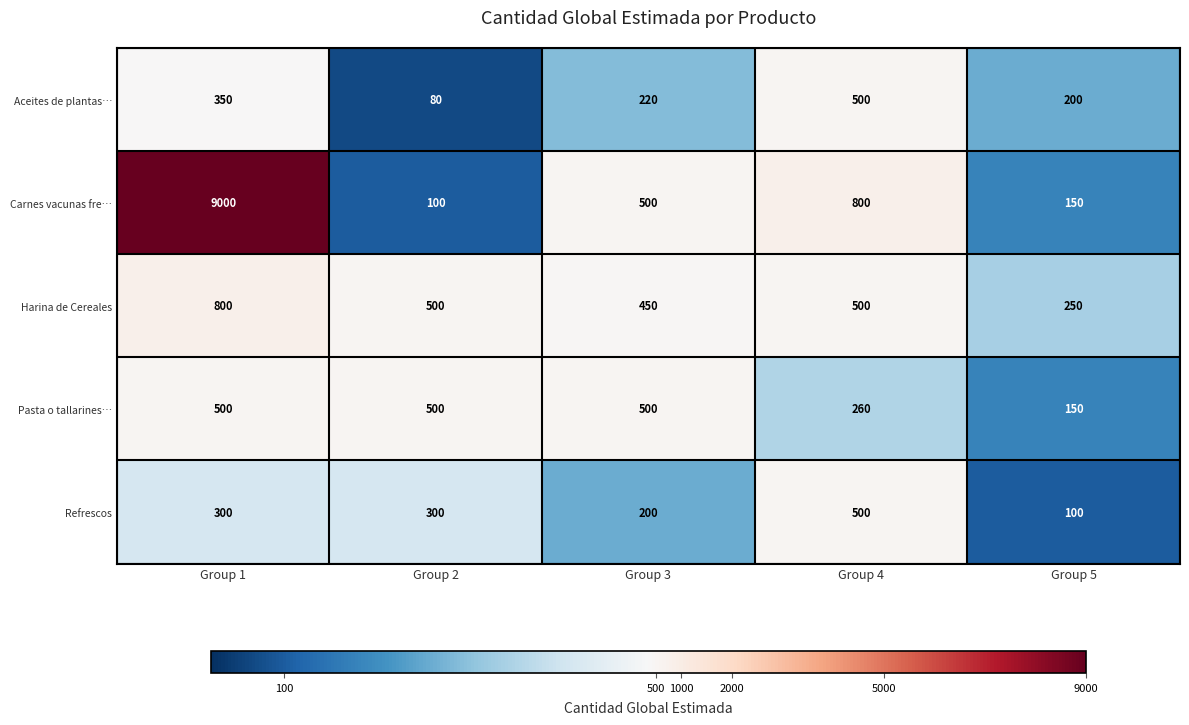

At how many categories does at least one series exceed 6789?

1